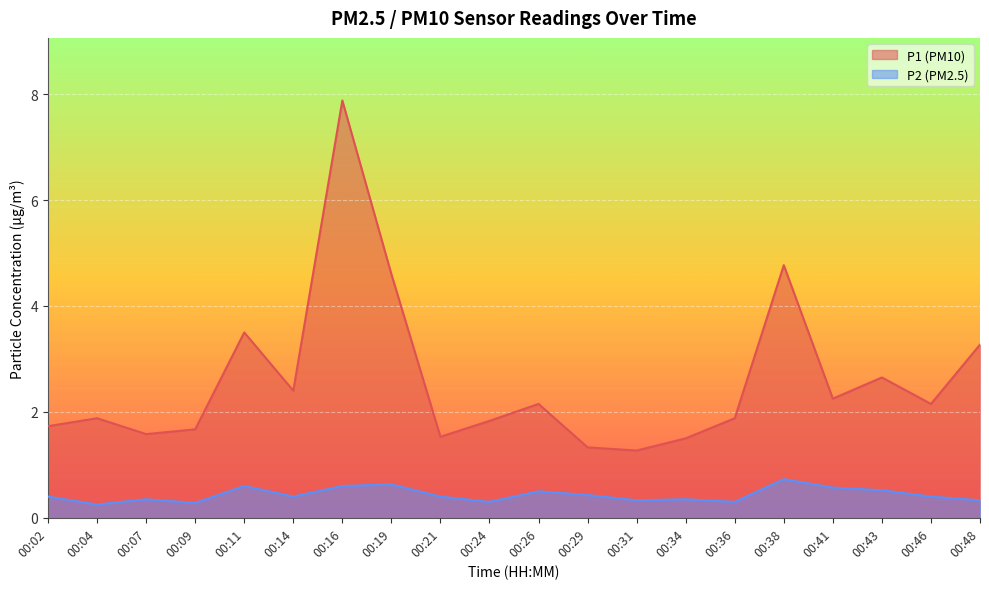

True or false: P1 and P2 intersect in this chart.

False